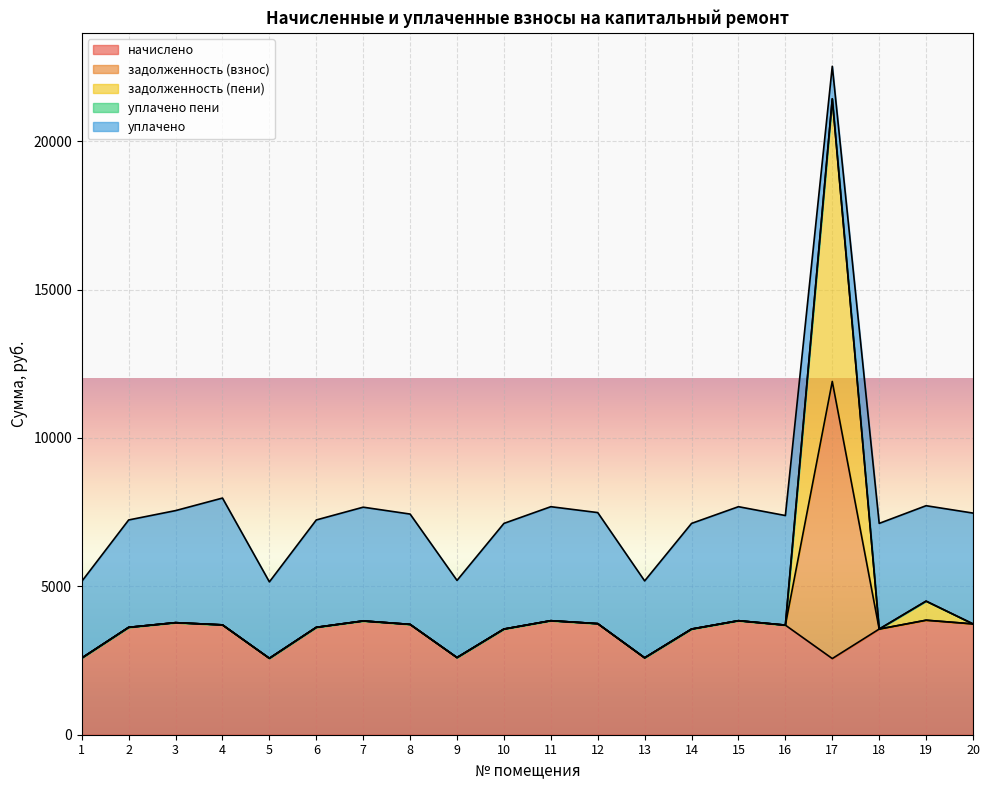

Which label corresponds to the smallest value in the chart?

17